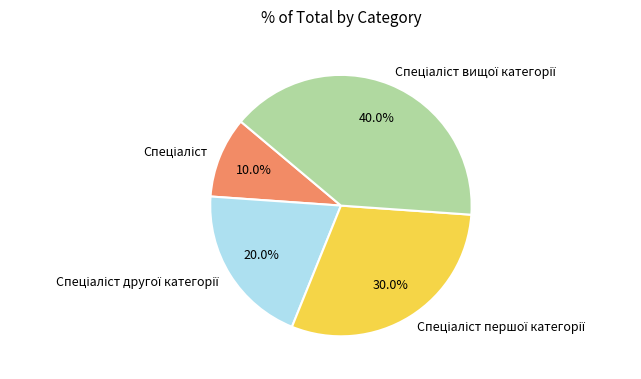

How many slices are in this pie chart?

4